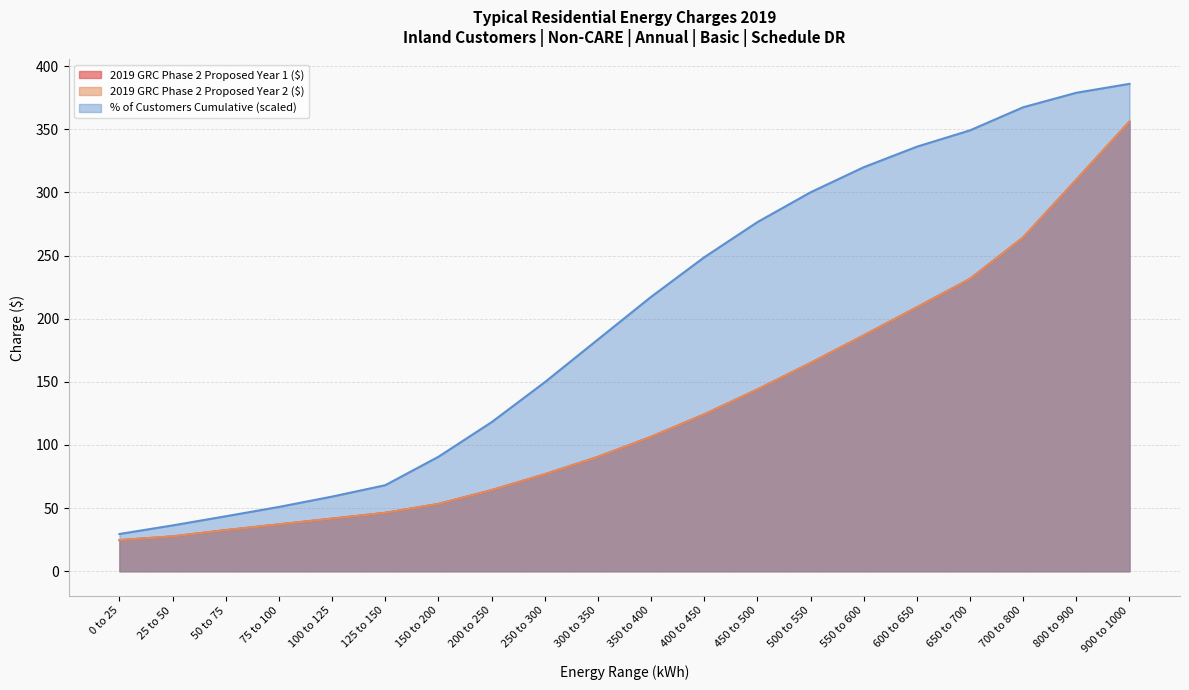

Is it true that % of Customers Cumulative equals 183.5 at 300 to 350?

True